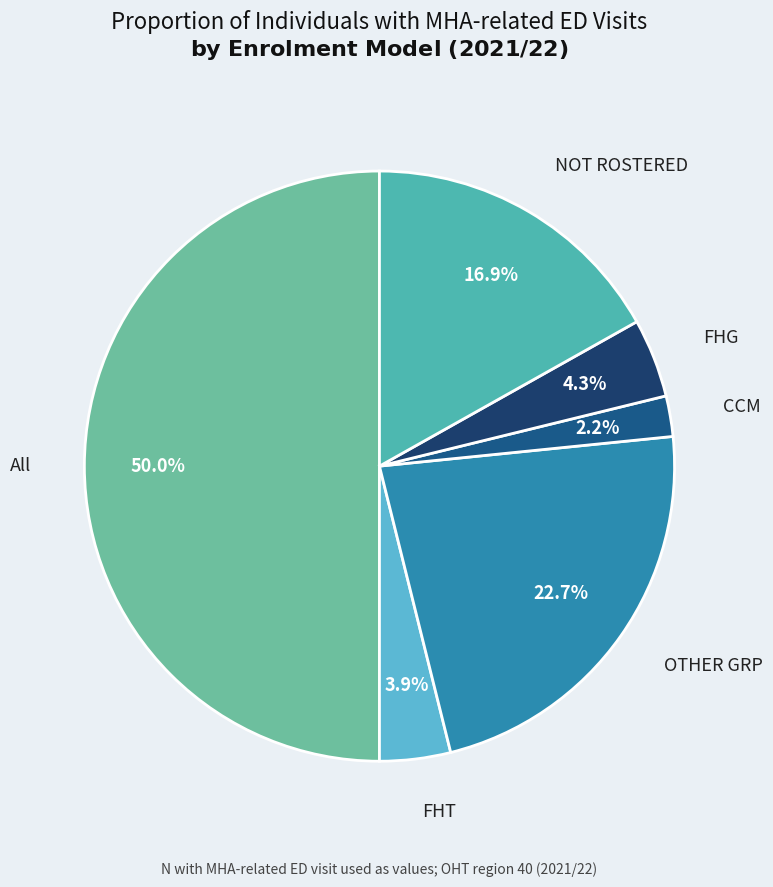

Which category has the smallest portion of the pie?

CCM